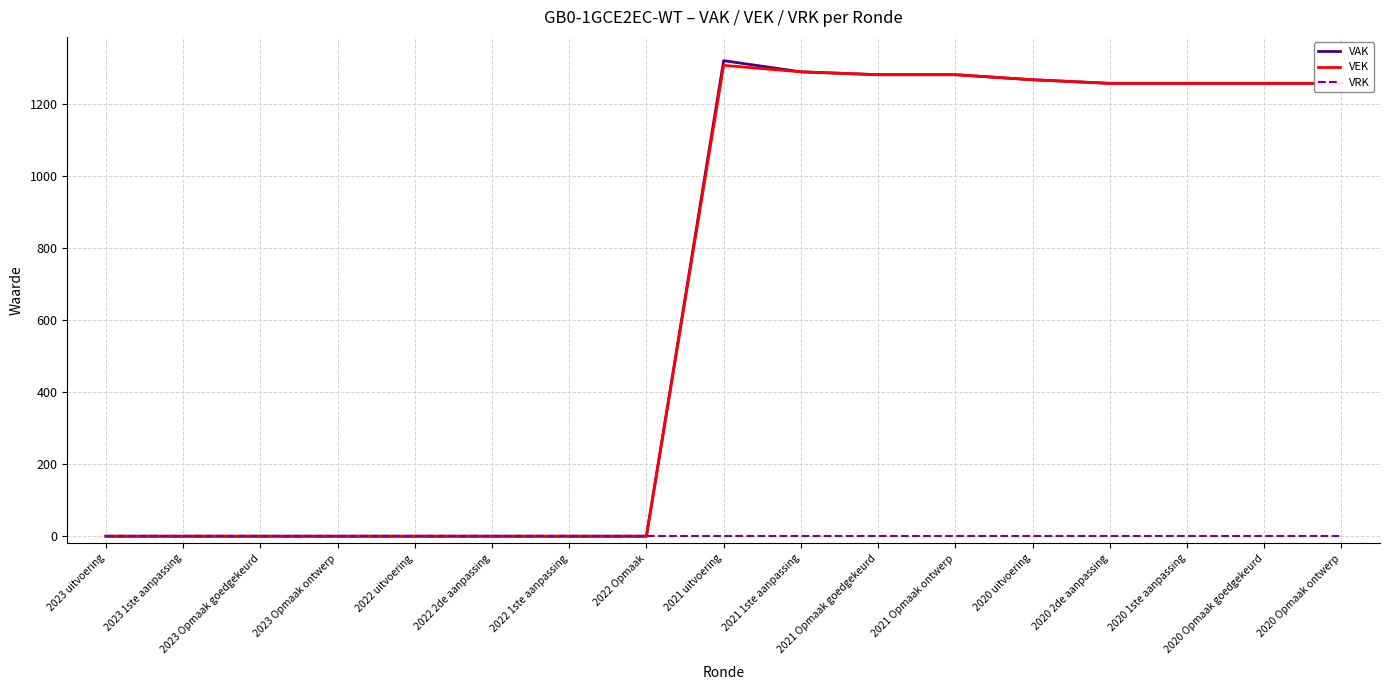

Which label corresponds to the largest value in the chart?

2021 uitvoering